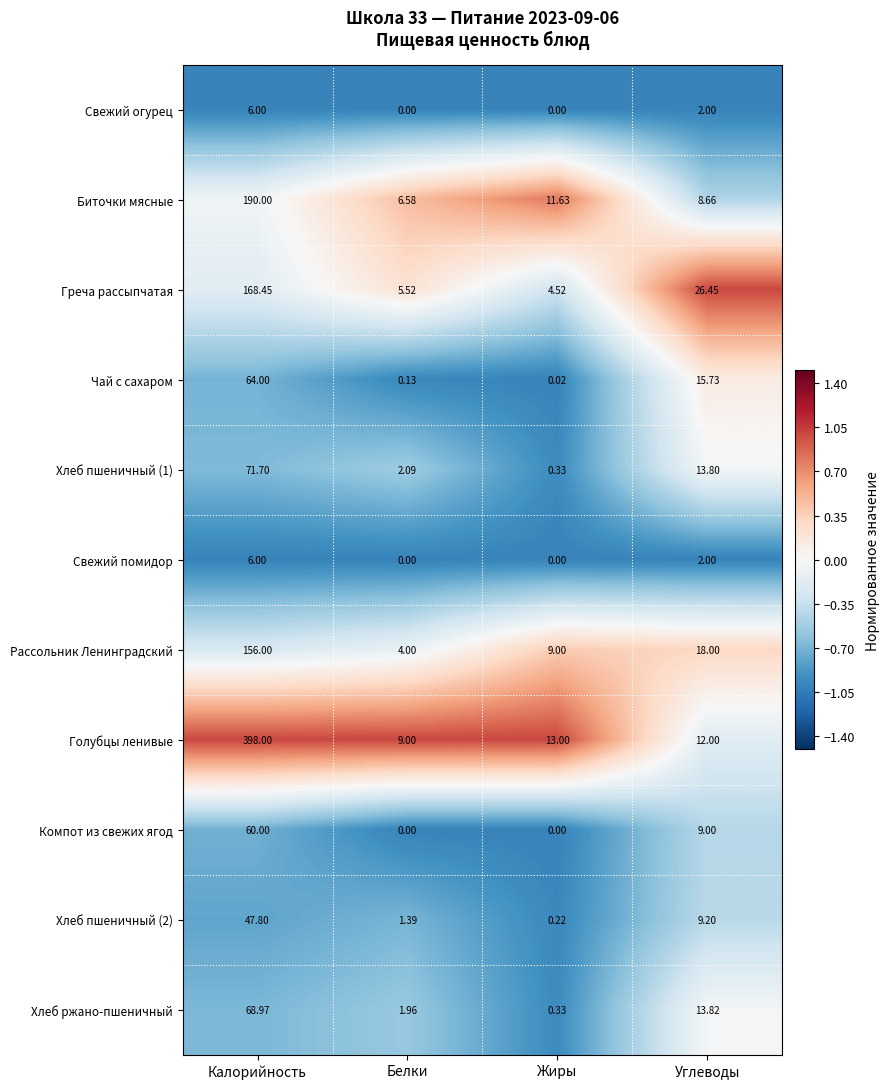

Which category has the highest value in the Компот из свежих ягод series?

Калорийность